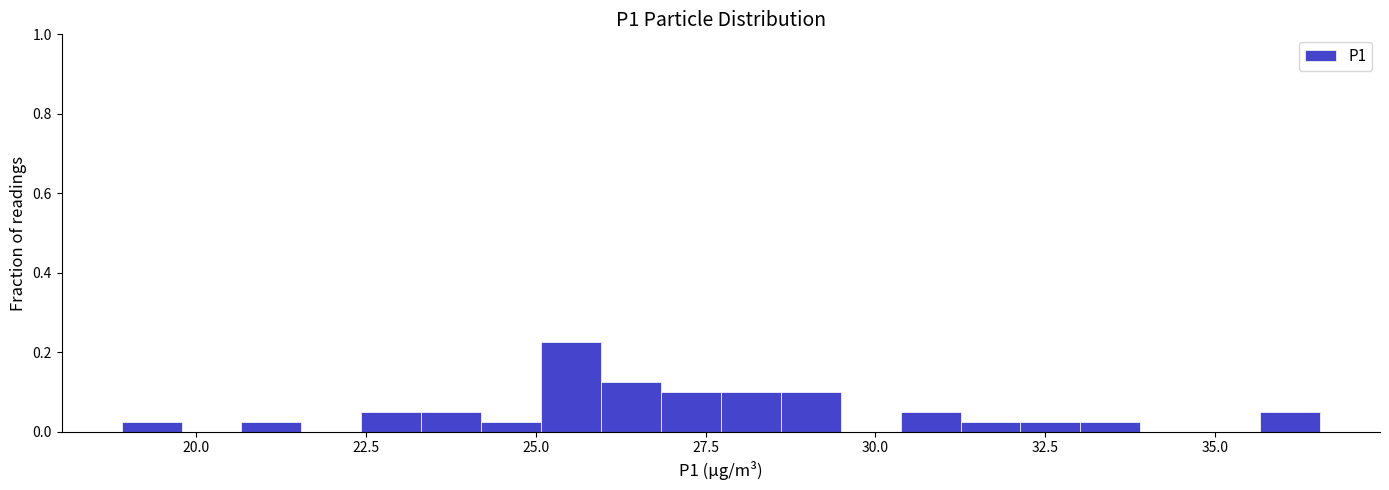

Read against the x-axis, roughly where is the centre of the tallest bar?

25.5